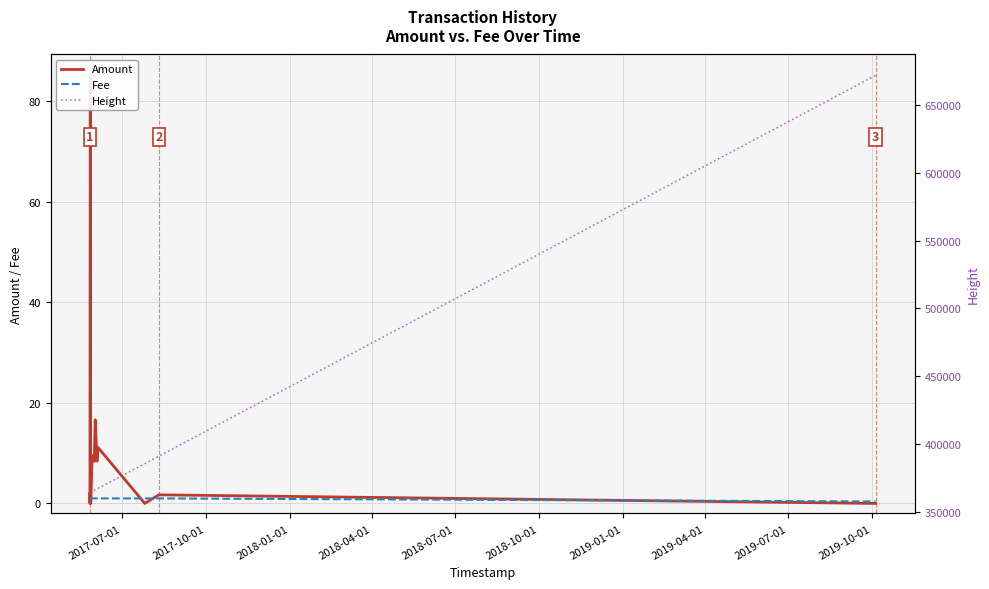

What are all the series names shown in the legend?

Amount, Fee, Height